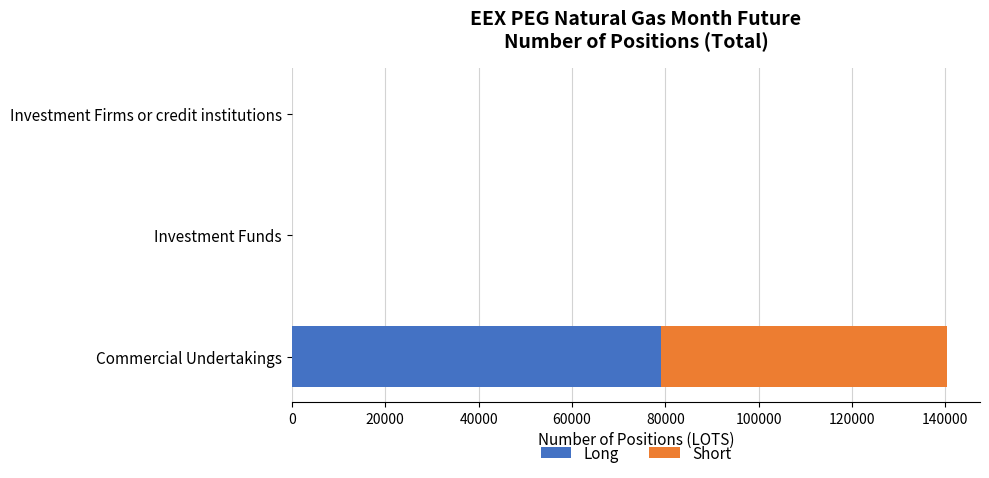

How many categories are shown in the chart?

3